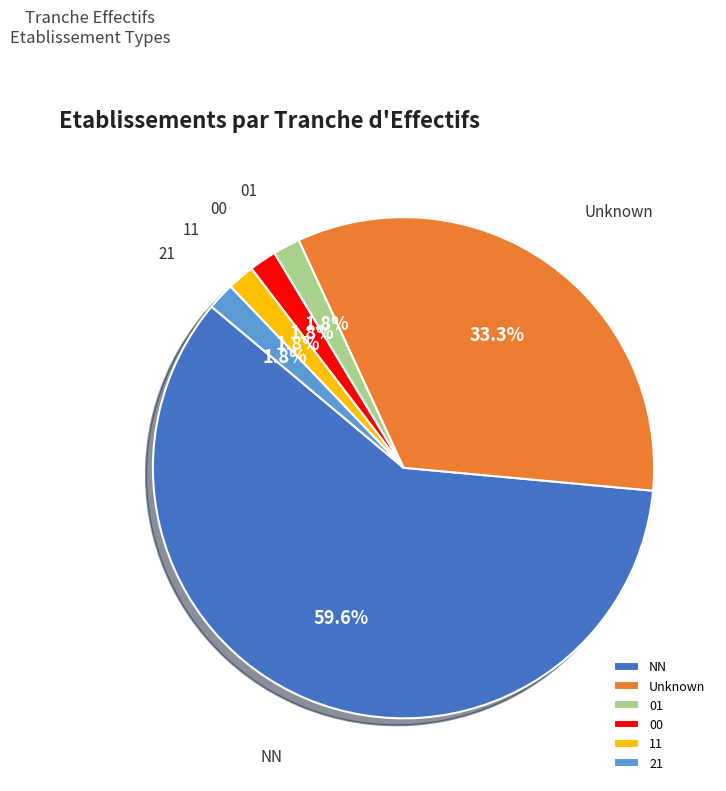

Is 01 the majority of the pie?

No